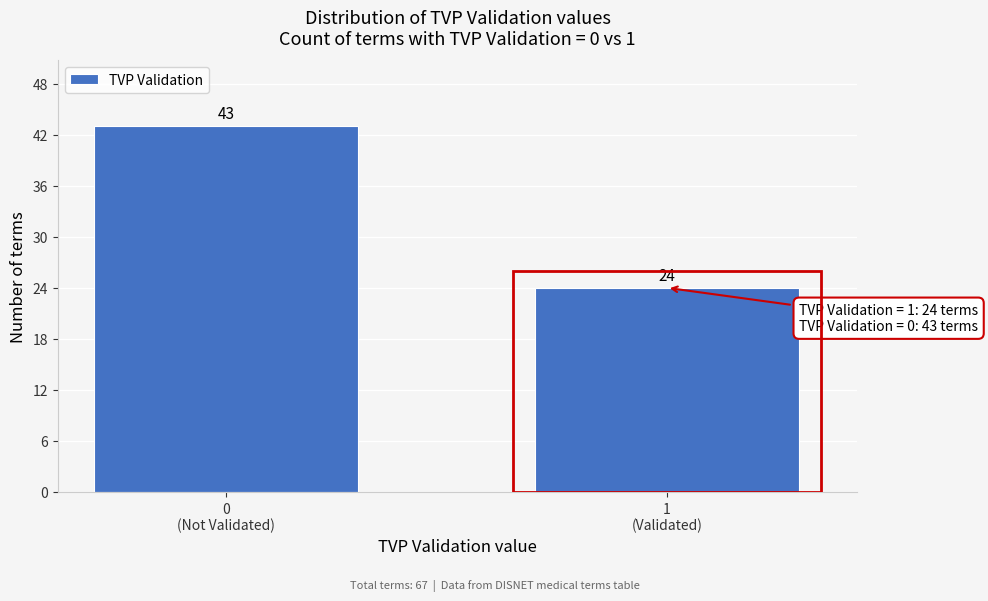

Reading left to right, transcribe all the data shown in this chart.

43	24